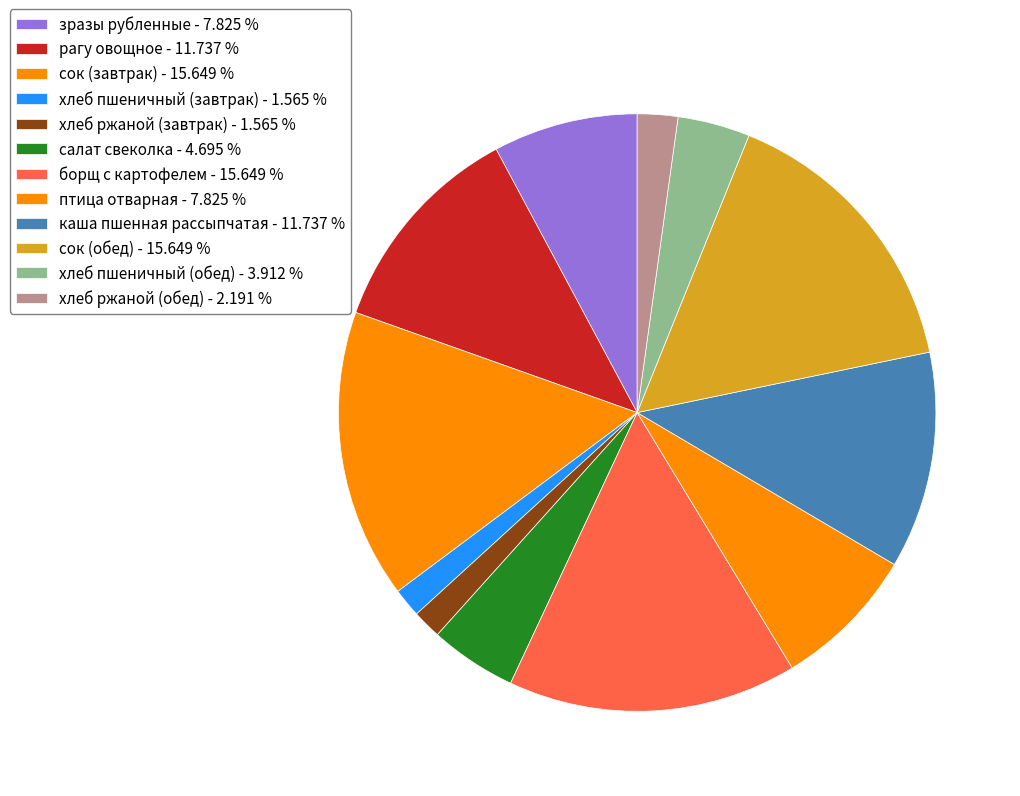

What portion of the pie excludes хлеб ржаной (обед)?

97.8%